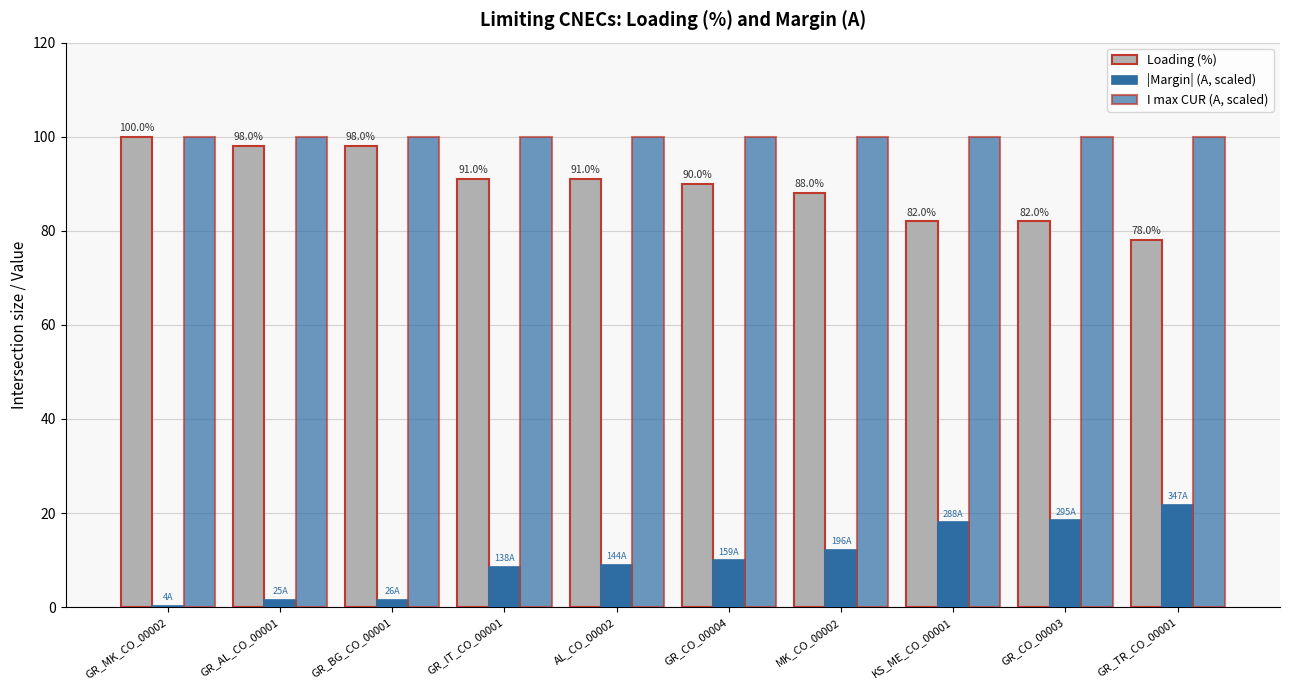

Reading right to left, what are all the values shown in this chart?

Loading (%): 78.0	82.0	82.0	88.0	90.0	91.0	91.0	98.0	98.0	100.0
|Margin| (A, scaled): 21.7	18.4	18.0	12.2	9.9	9.0	8.6	1.6	1.6	0.2
I max CUR (A, scaled): 100.0	100.0	100.0	100.0	100.0	100.0	100.0	100.0	100.0	100.0